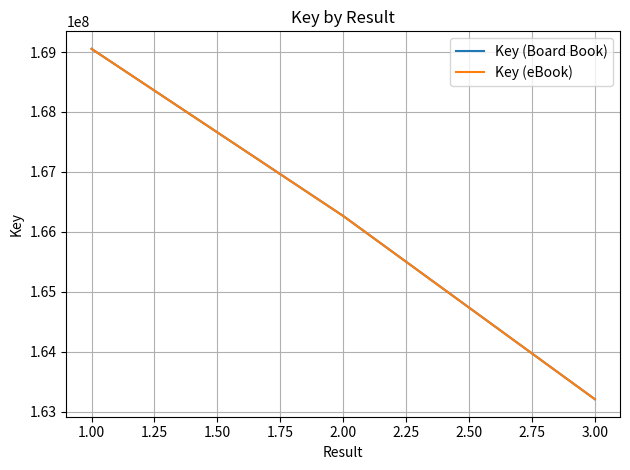

Is this an area chart (filled region under the line)?

No